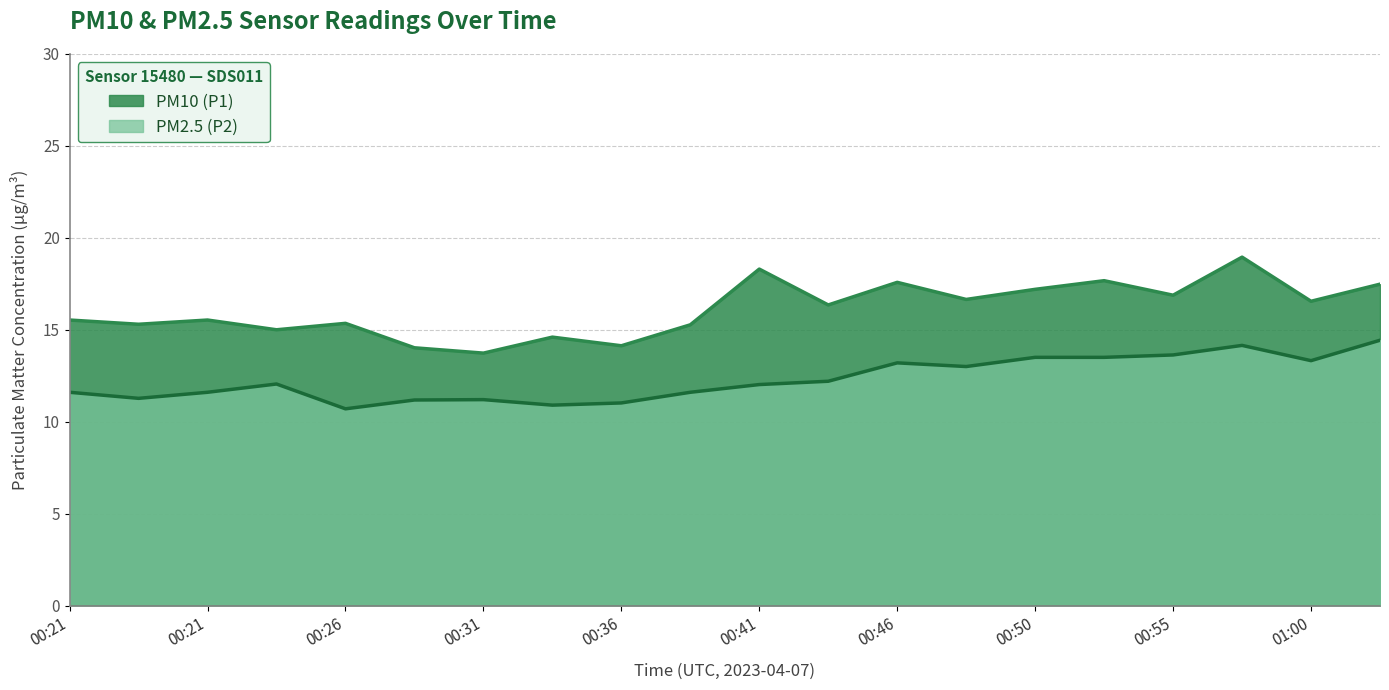

Rank the series at 00:21 from lowest to highest value.

PM2.5 (P2), PM10 (P1)